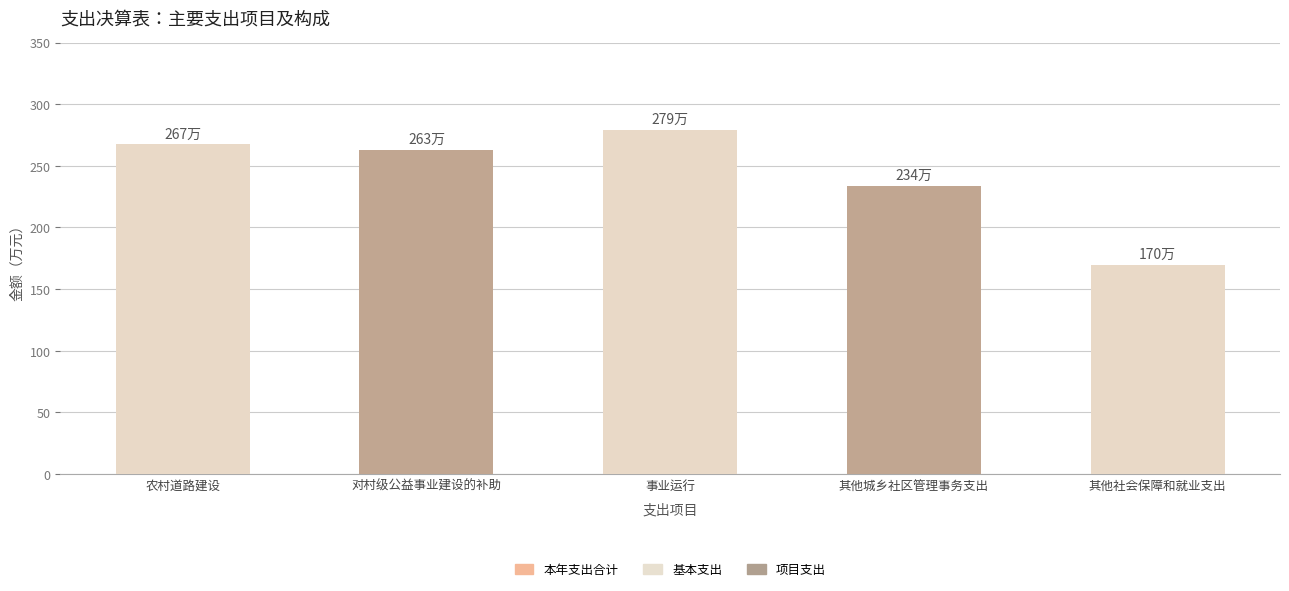

Which series has the largest range (max minus min)?

基本支出